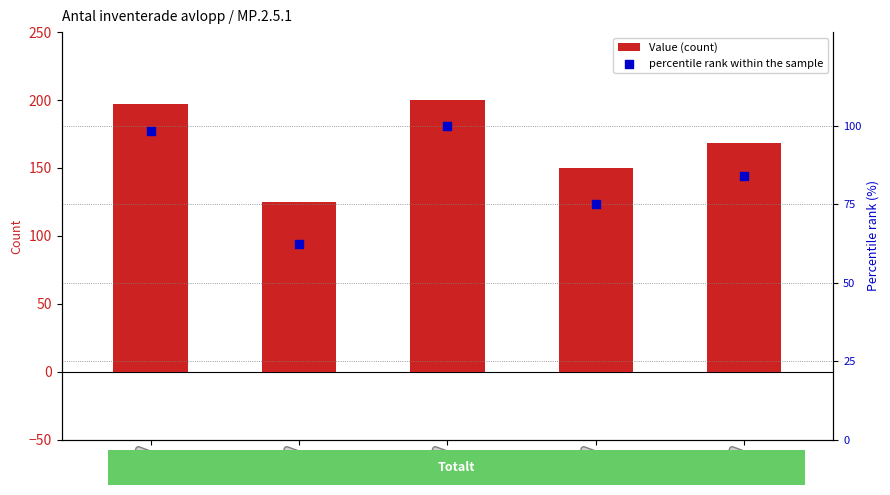

At which category is the sum across all series the highest?

2019